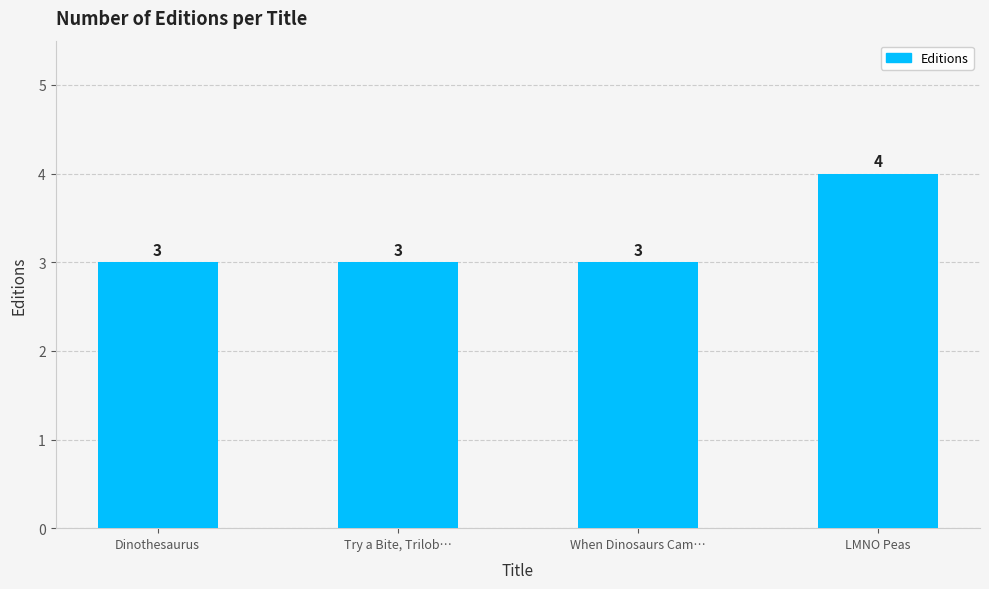

Reading left to right, extract all data points from this chart.

Dinothesaurus=3	Try a Bite, Trilob…=3	When Dinosaurs Cam…=3	LMNO Peas=4